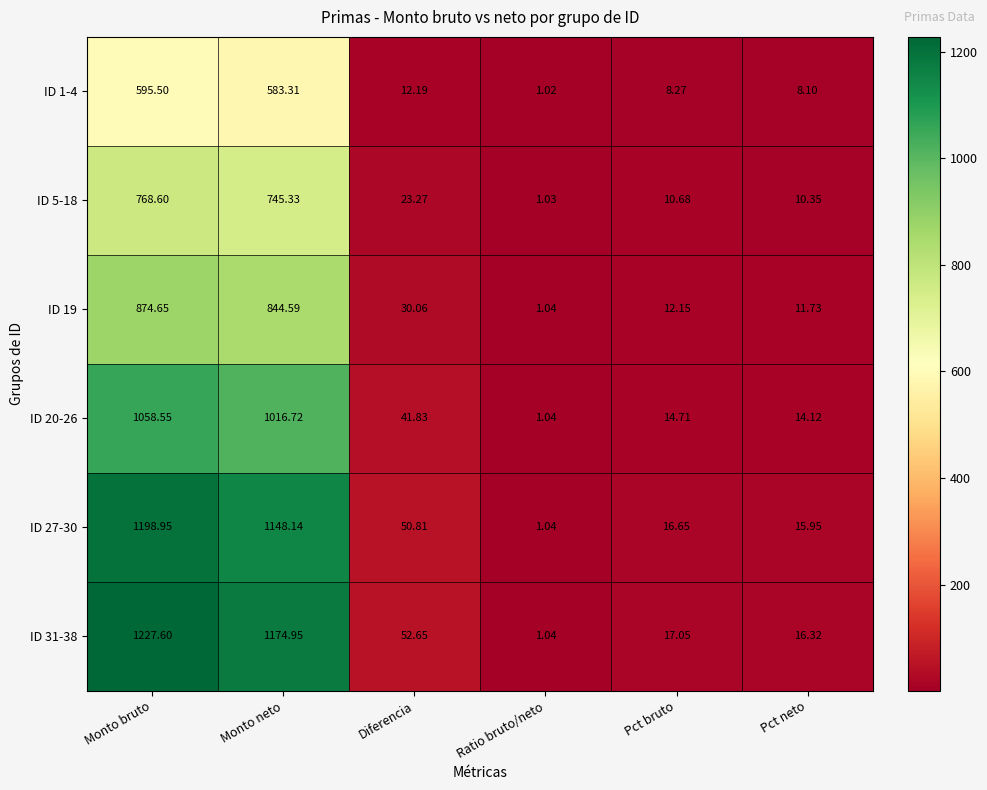

Which category has the highest value in the ID 1-4 series?

Monto bruto